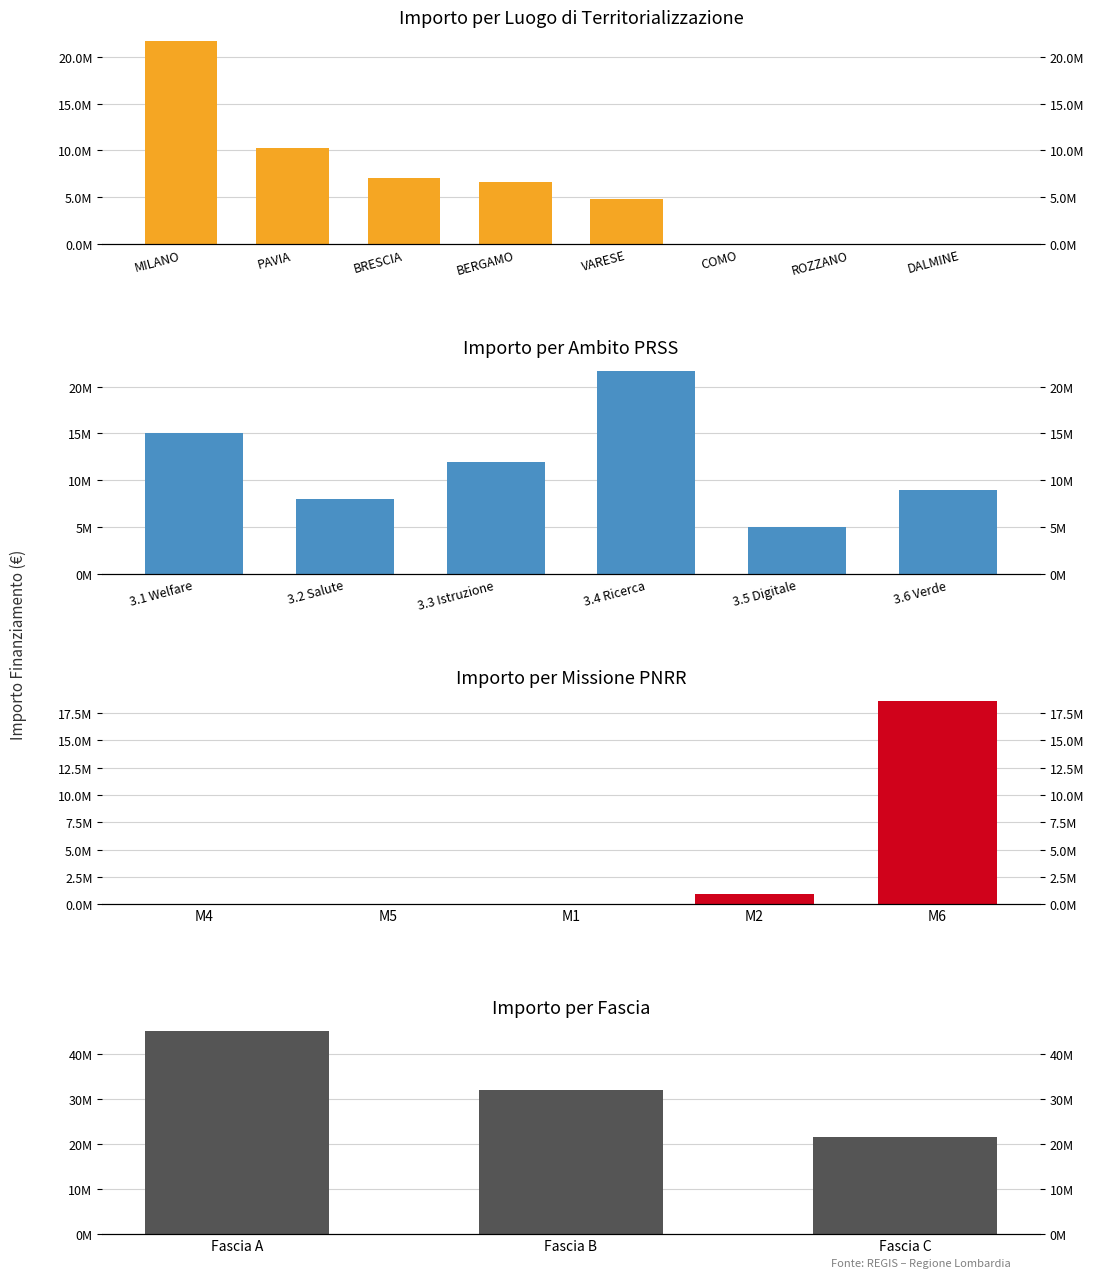

Rank the categories by value from lowest to highest.

ROZZANO, DALMINE, COMO, VARESE, BERGAMO, BRESCIA, PAVIA, MILANO